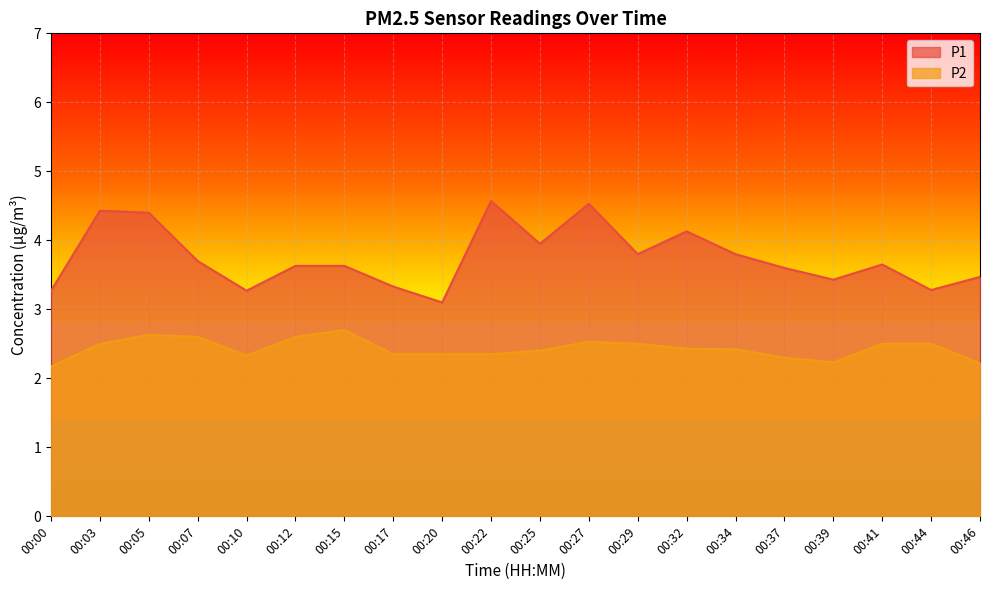

How many lines are shown in the chart?

2